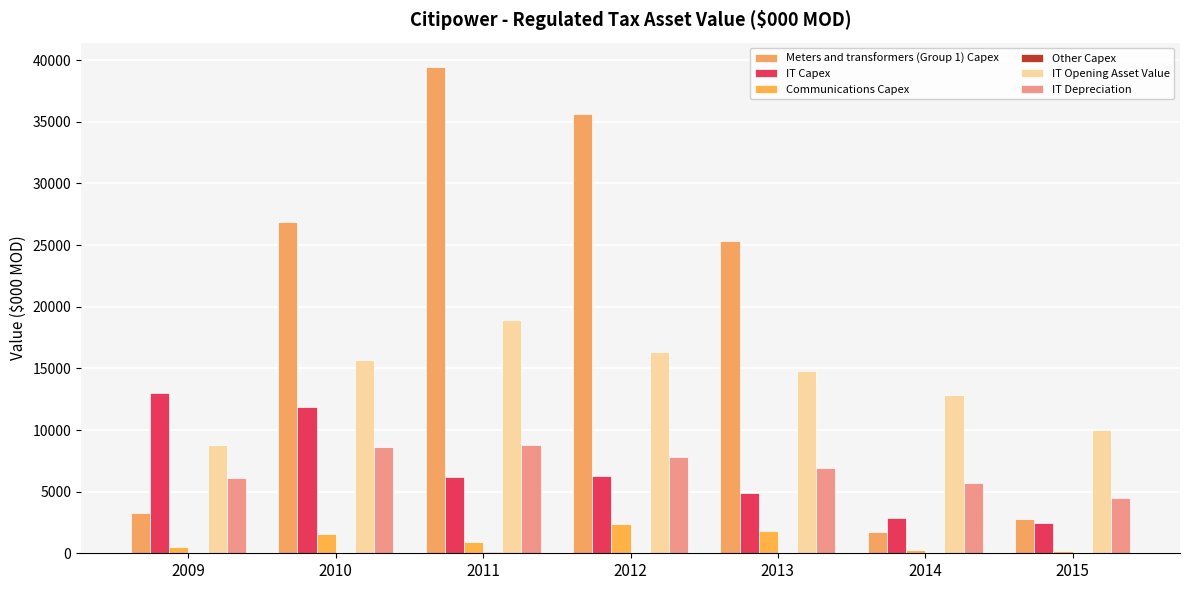

Rank the series by their maximum value, from lowest to highest.

Other Capex, Communications Capex, IT Depreciation, IT Capex, IT Opening Asset Value, Meters and transformers (Group 1) Capex